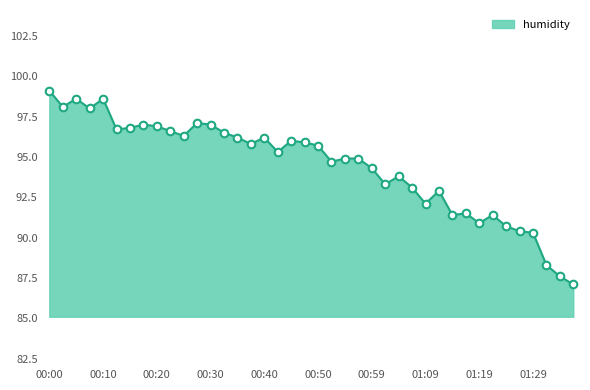

What is the smallest value displayed?

87.1